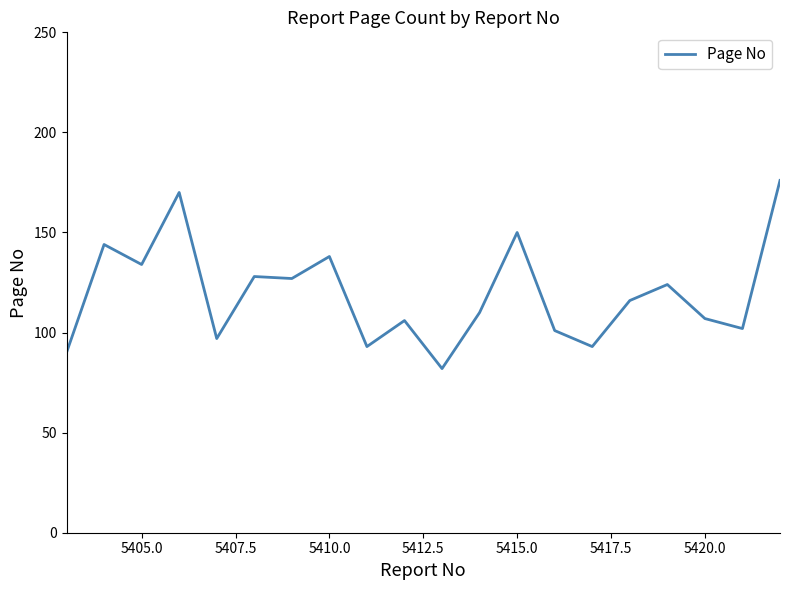

What is the maximum value shown in the chart?

176